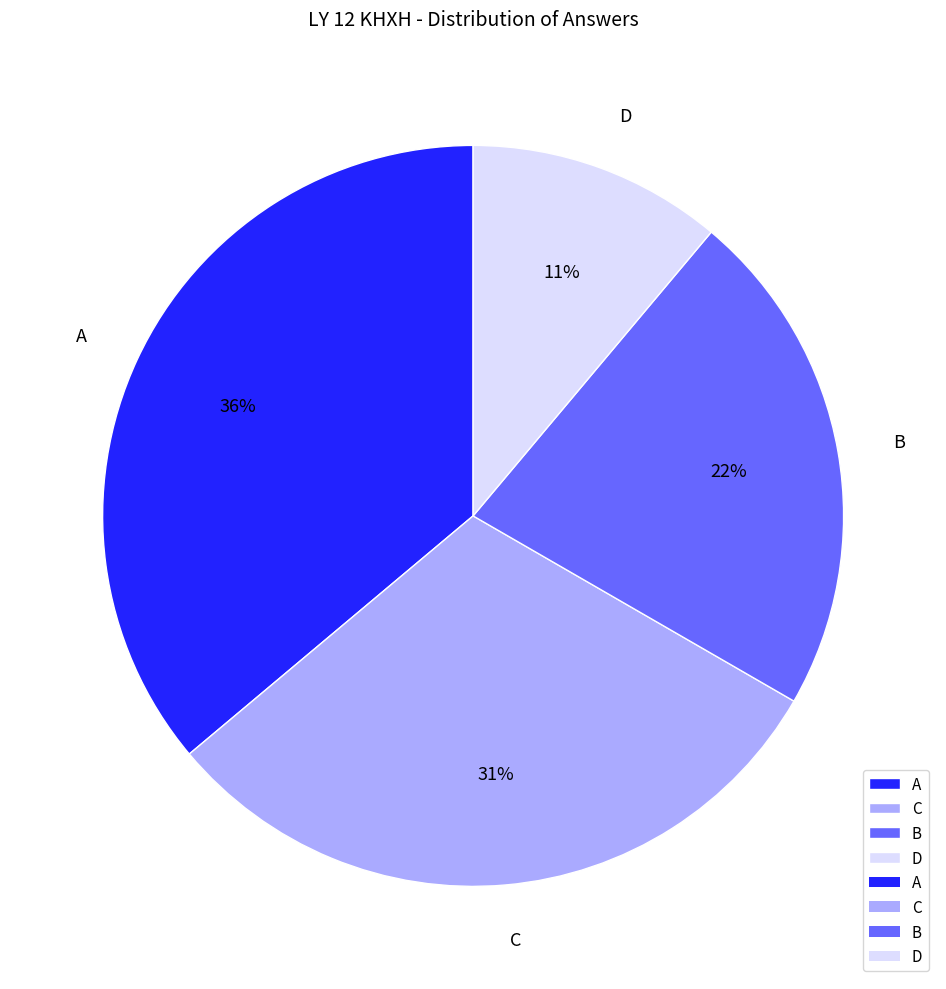

Rank the categories by value from lowest to highest.

D, B, C, A